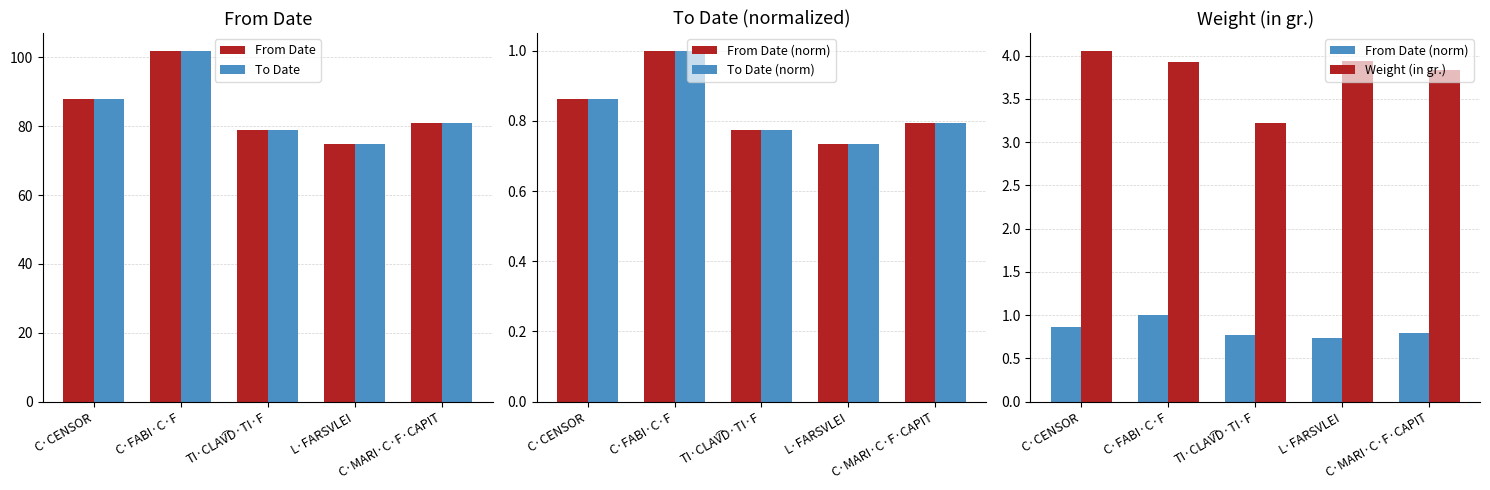

At how many categories does at least one series exceed 36?

5